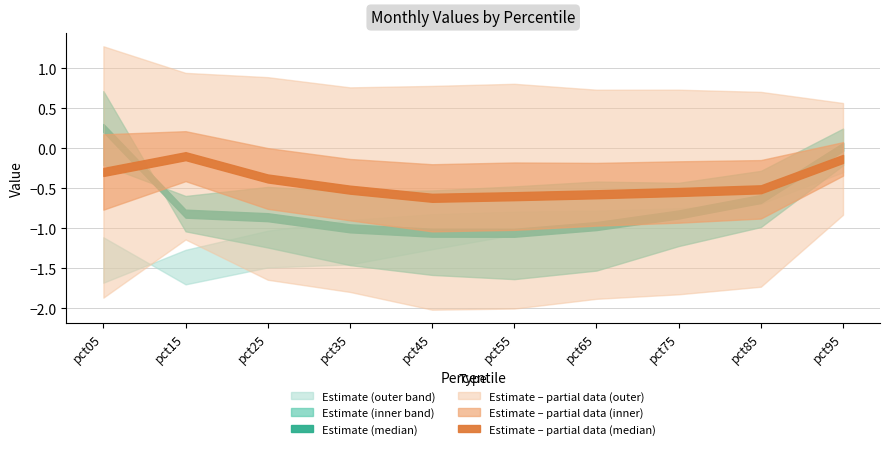

What is the difference between the highest and lowest values at pct05?

3.1